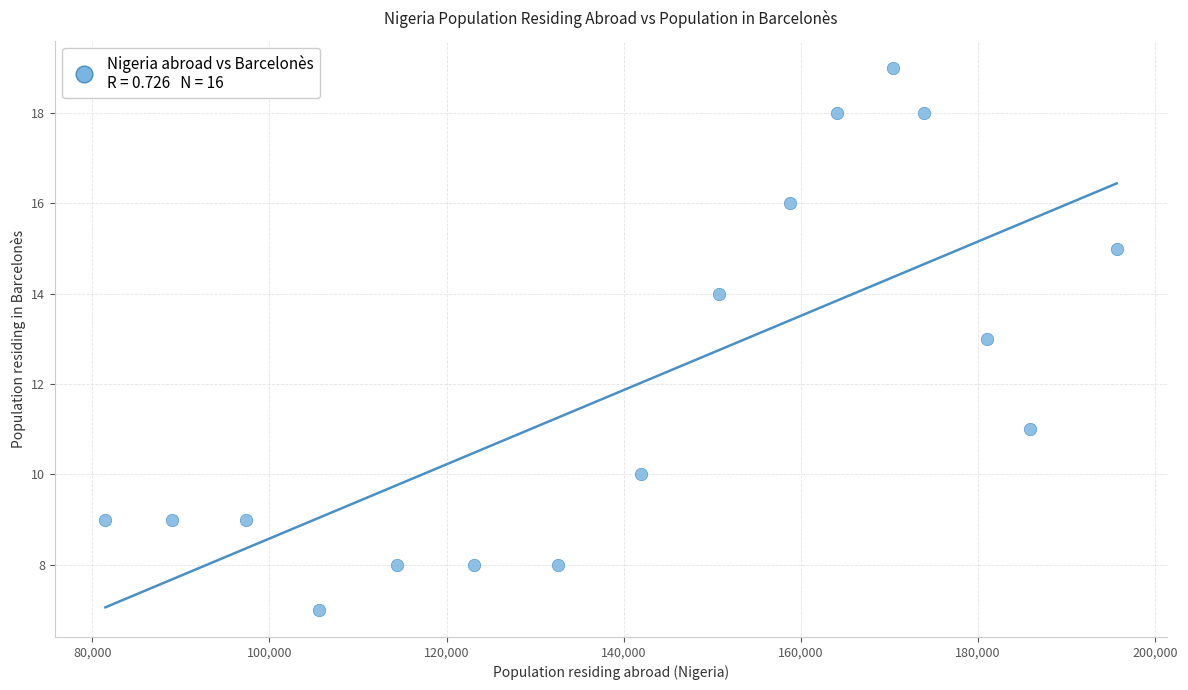

What is the range of Y values (max minus min)?

12